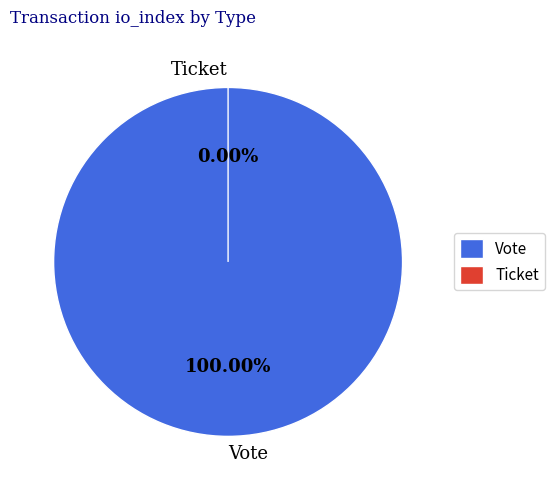

True or false: Vote accounts for 99% of the total.

False